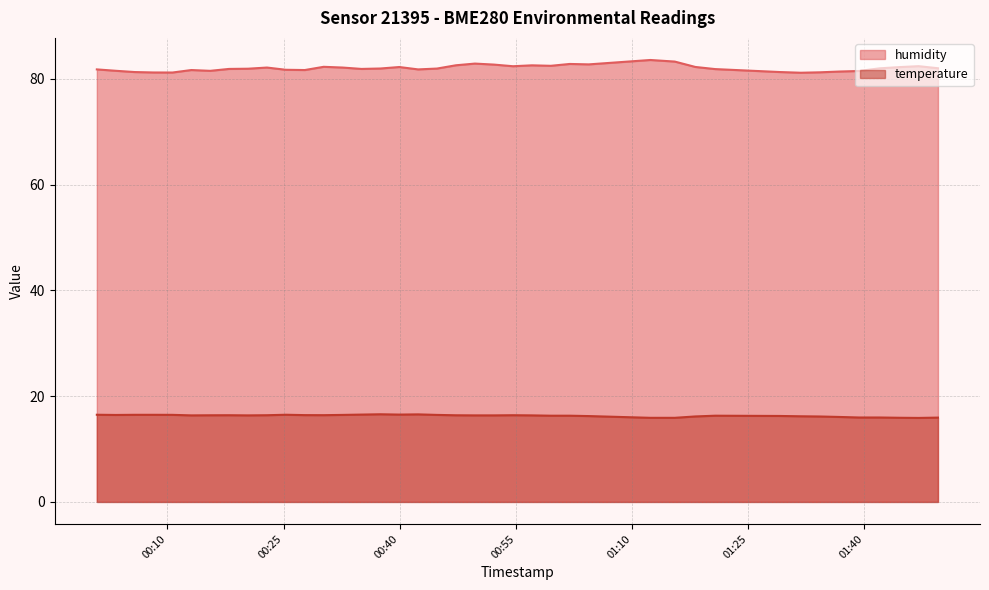

What value does the humidity series have at 2022-08-03T00:30:10?

82.2